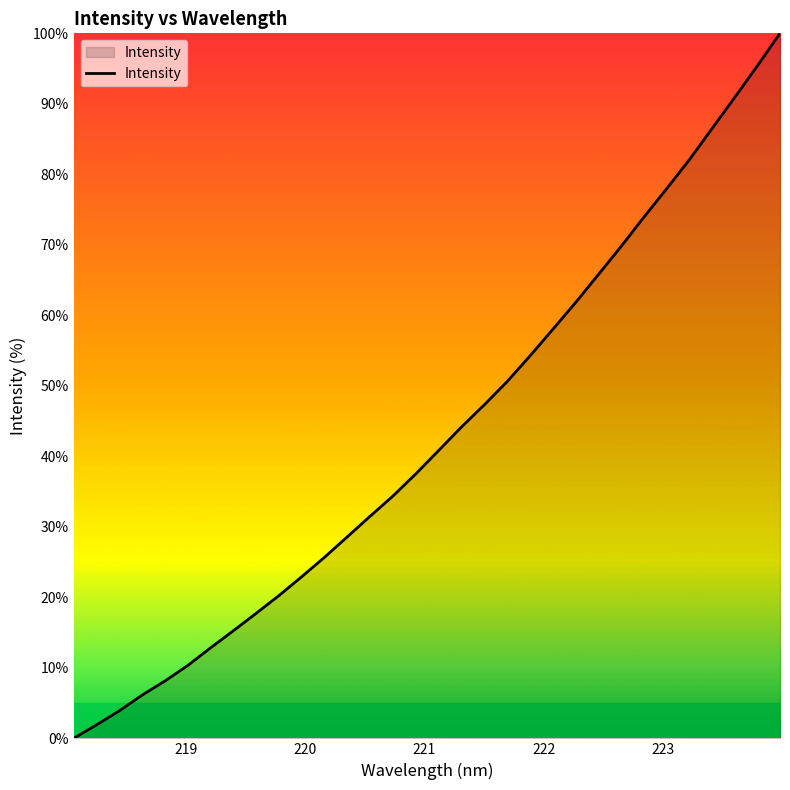

What is the greatest value displayed?

100.0